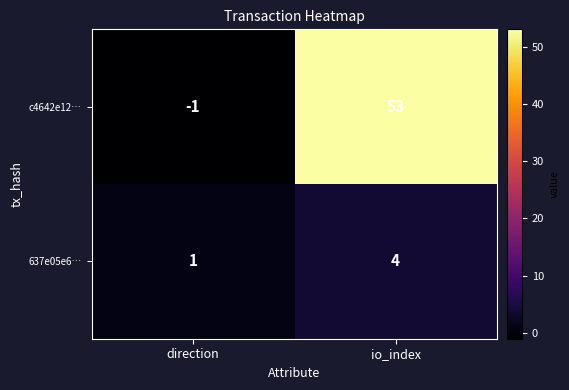

Reading right to left, what are all the values shown in this chart?

c4642e12…: 53	-1
637e05e6…: 4	1